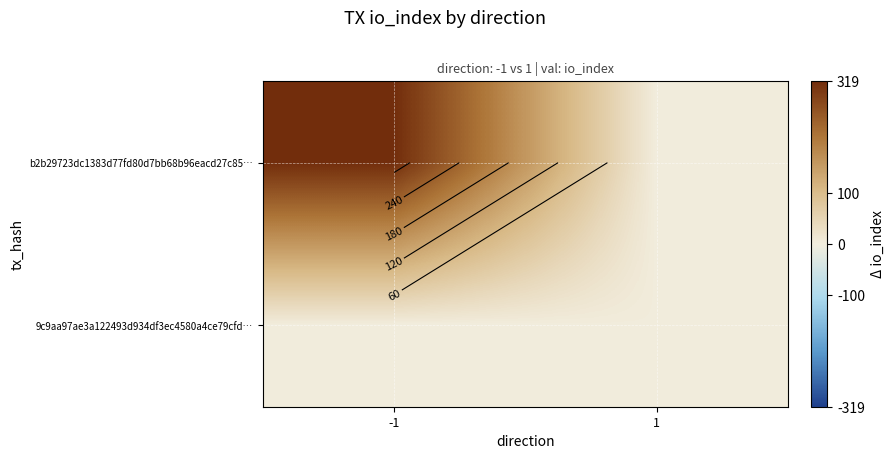

Which series has the largest total across all categories?

b2b29723dc1383d77fd80d7bb68b96eacd27c85…